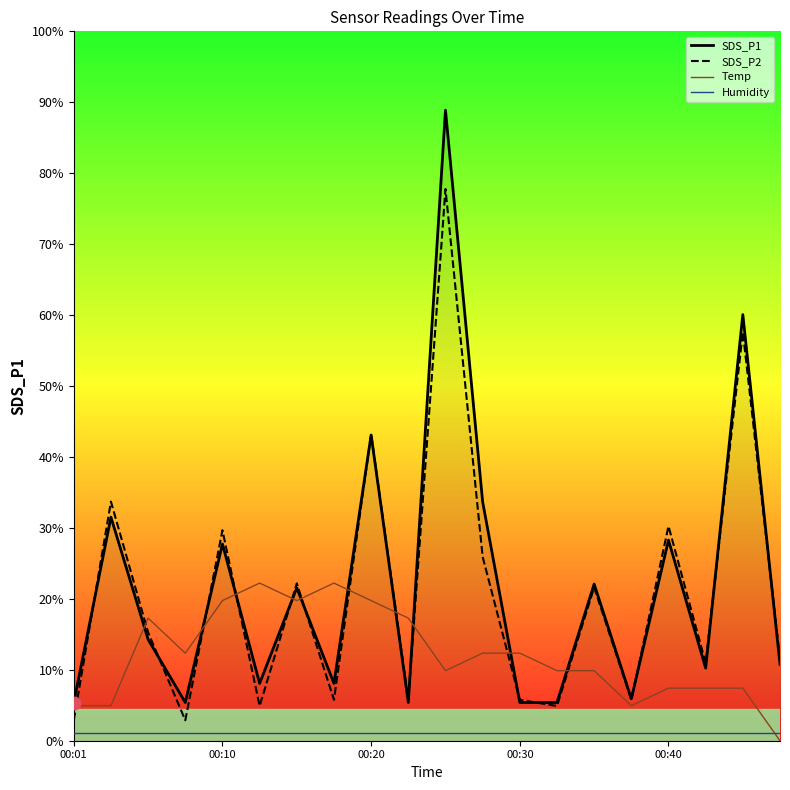

What are all the series names shown in the legend?

SDS_P1, SDS_P2, Temp, Humidity